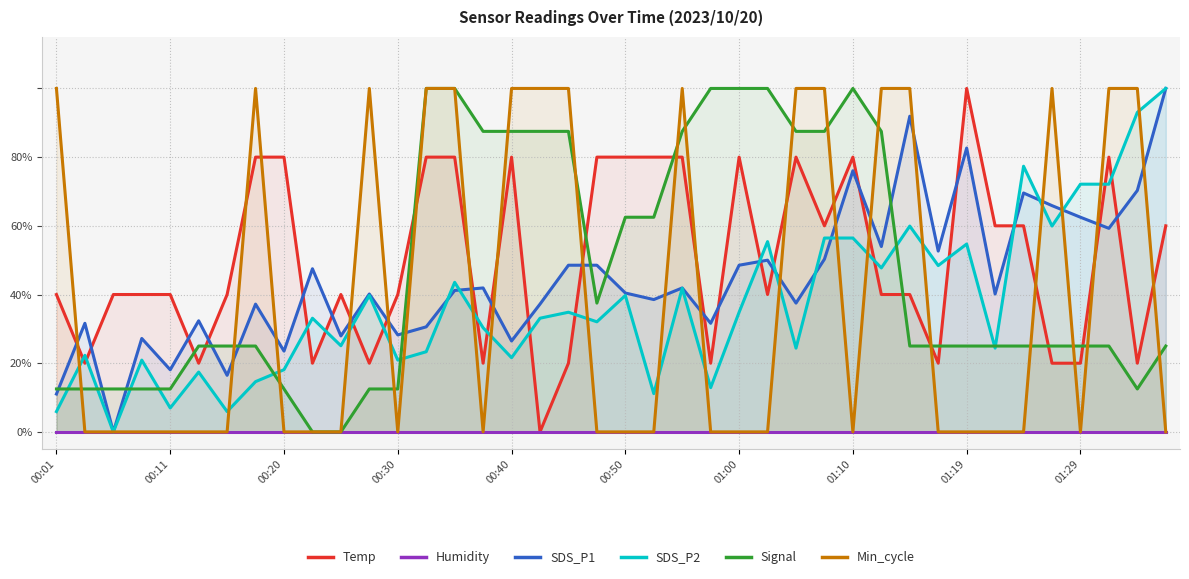

At how many categories does at least one series exceed 0?

40